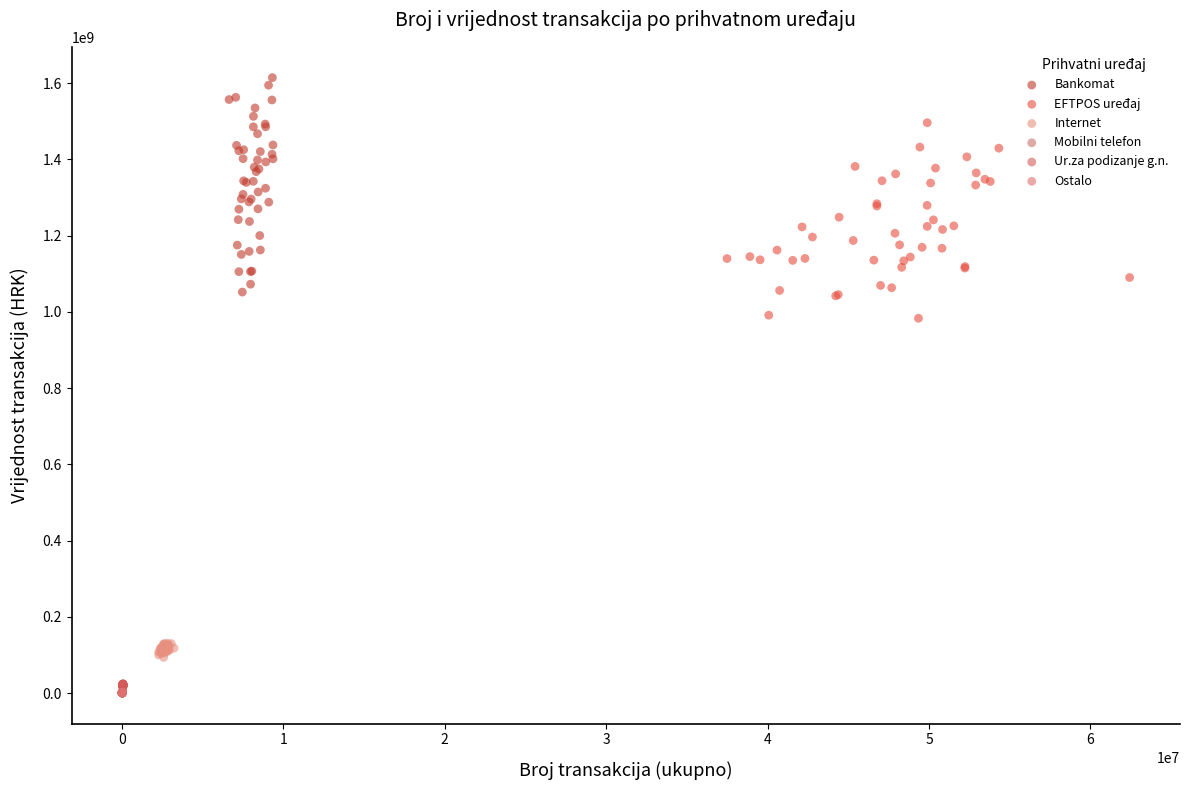

Which series contains the highest Y value?

Bankomat